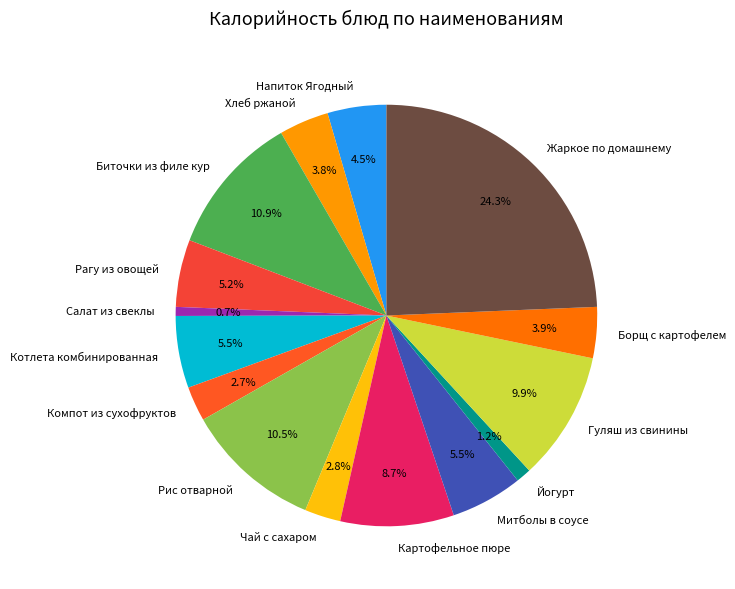

What portion of the pie excludes Борщ с картофелем?

96.1%